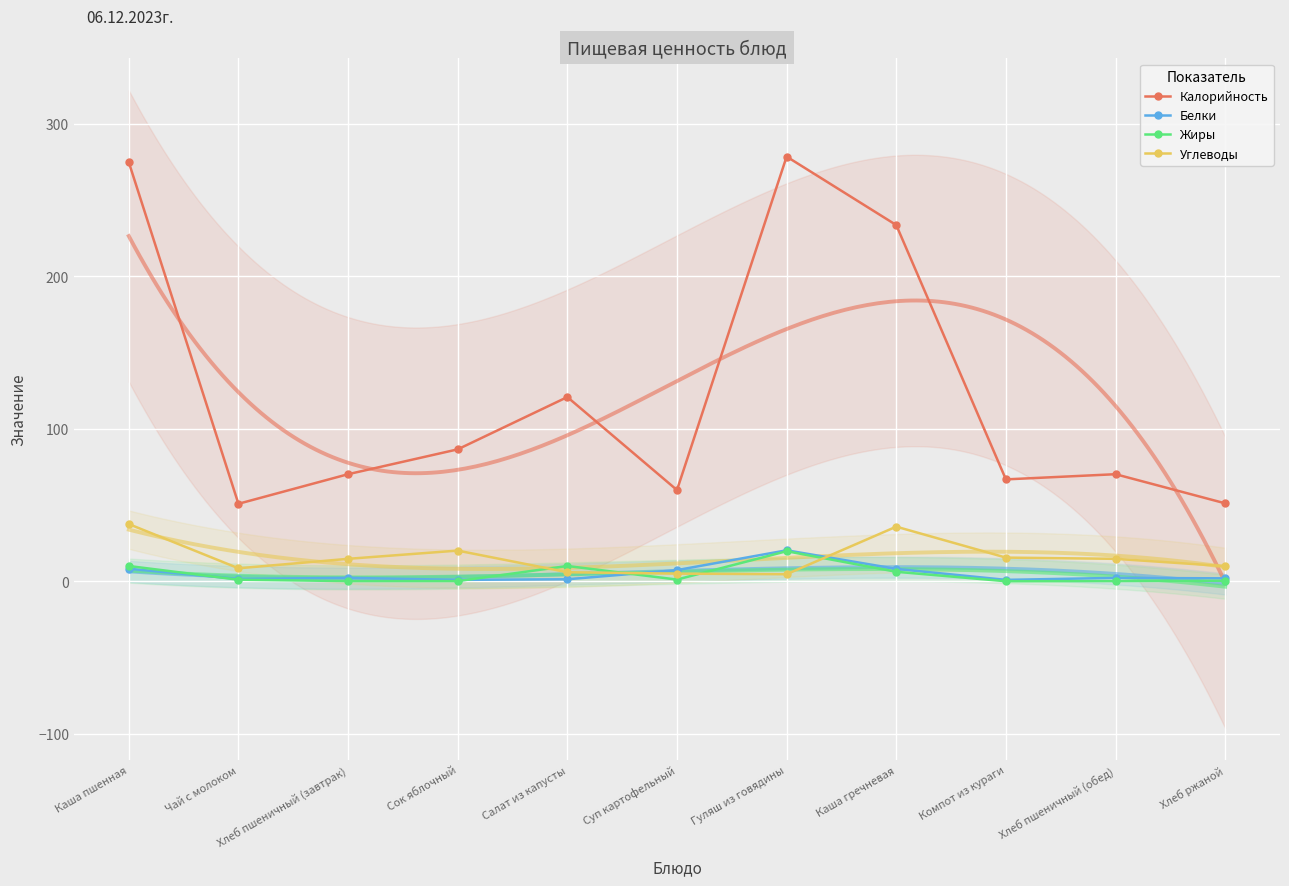

List the labels in order of Жиры value, smallest first.

Компот из кураги, Хлеб пшеничный (завтрак), Сок яблочный, Хлеб пшеничный (обед), Хлеб ржаной, Чай с молоком, Суп картофельный, Каша гречневая, Каша пшенная, Салат из капусты, Гуляш из говядины